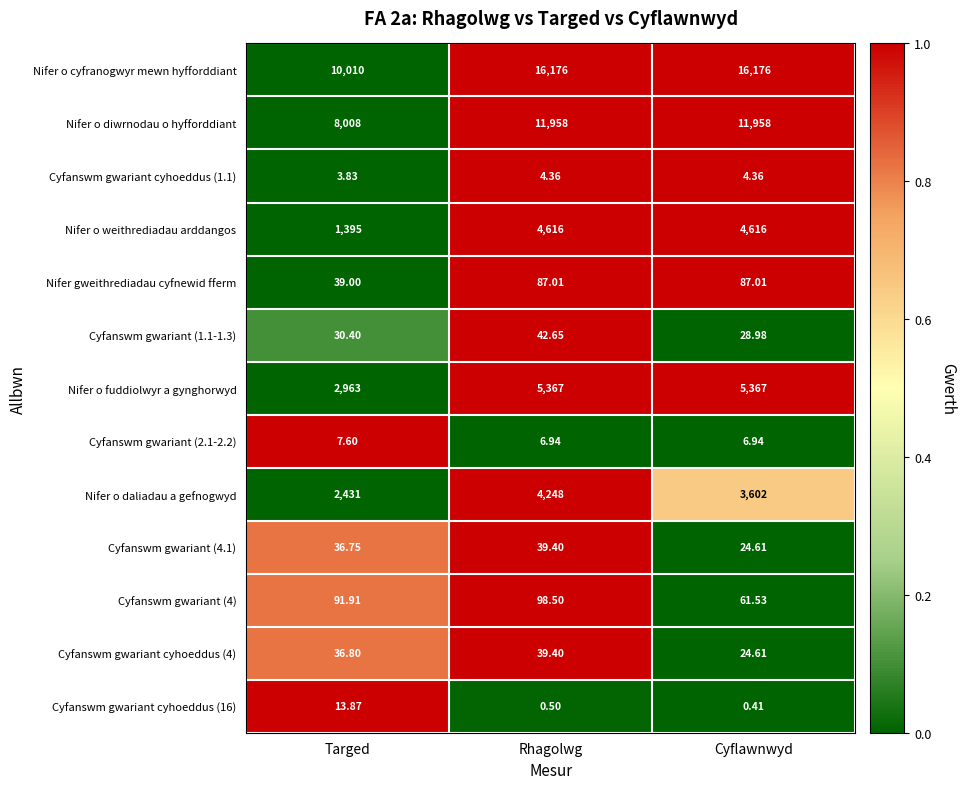

Which series has the largest range (max minus min)?

Nifer o cyfranogwyr mewn hyfforddiant